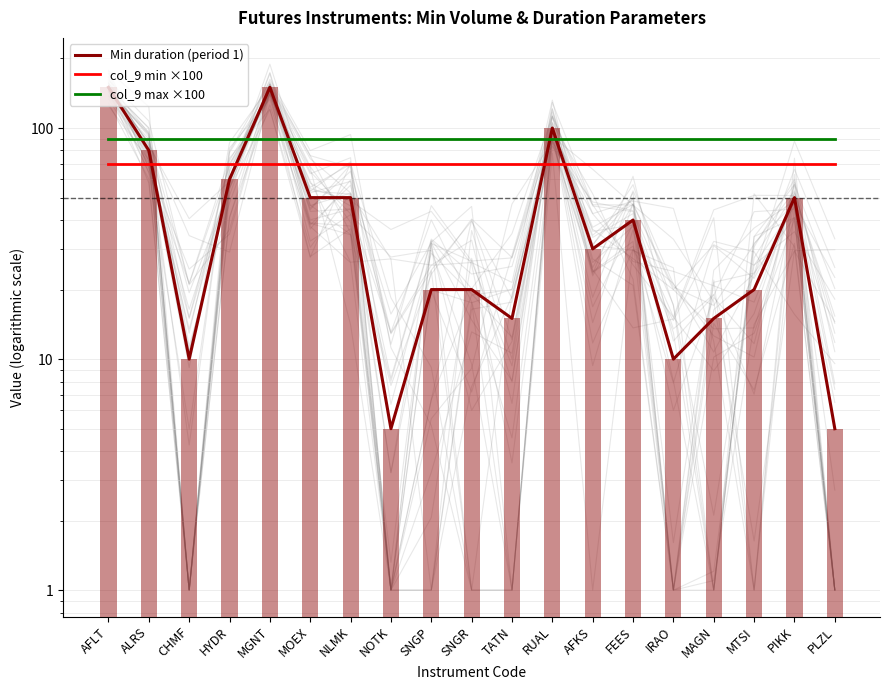

The value of Min duration (period 1) at IRAO is 10. True or false?

True